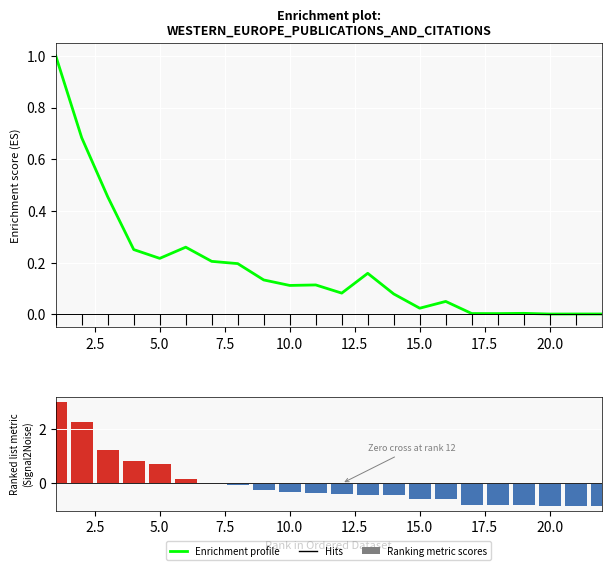

What is the minimum value for Ranking metric scores?

-0.8